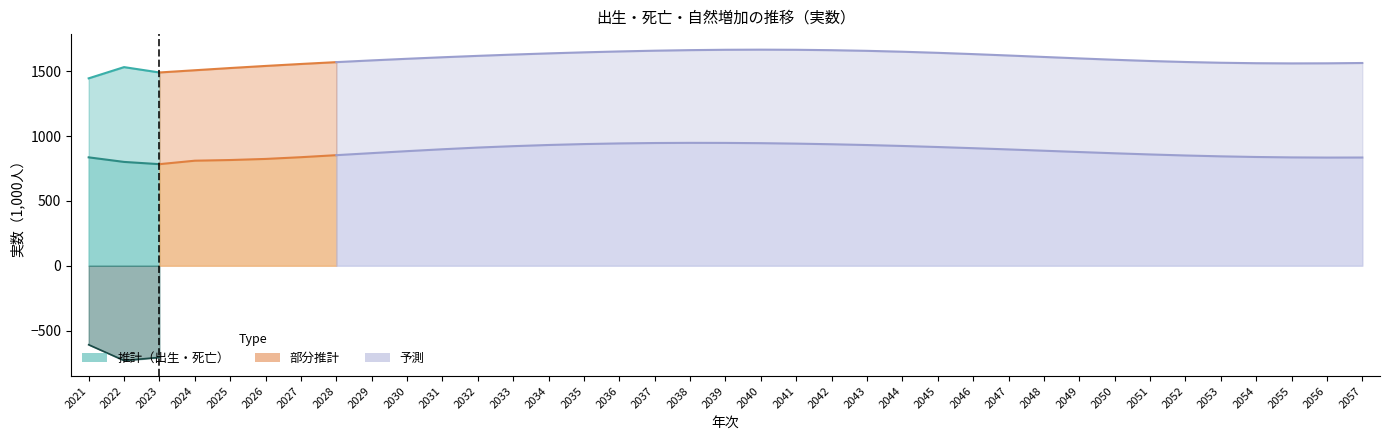

In 出生（1,000人）, how many points are lower than both neighbors (excluding endpoints)?

2